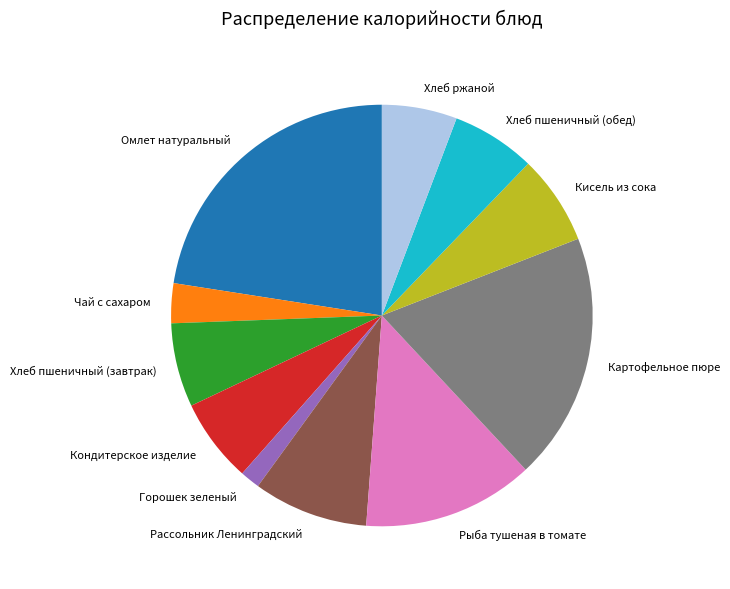

Combined, do Картофельное пюре and Хлеб пшеничный (обед) account for over 50%?

No